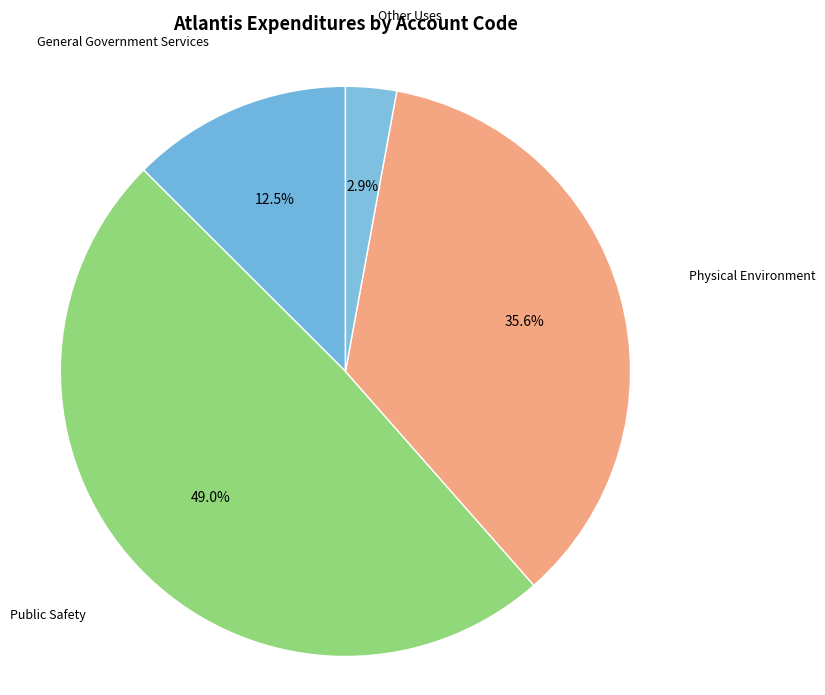

True or false: Other Uses accounts for 15% of the total.

False